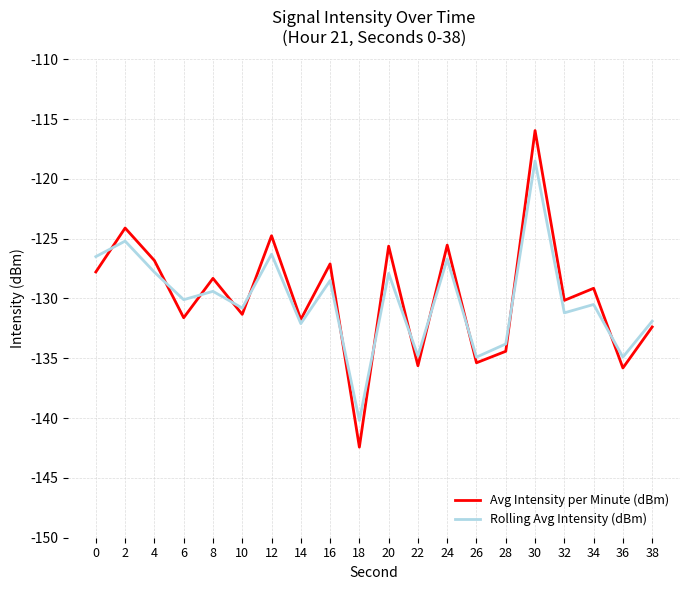

What value does the Rolling Avg Intensity (dBm) series have at 14?

-132.1